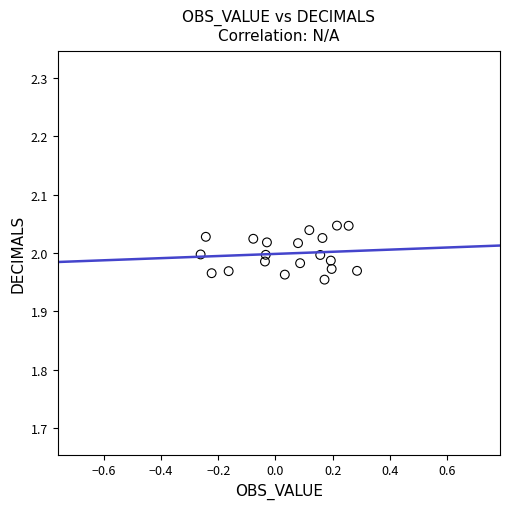

What is the range of X values (max minus min)?

0.5